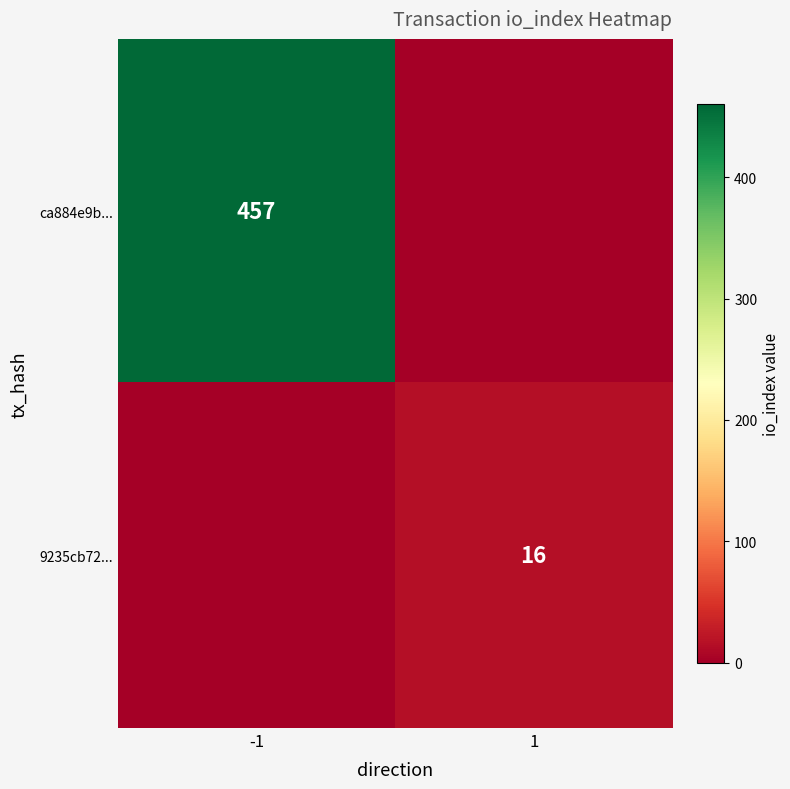

Is it true that ca884e9b... equals 217 at -1?

False